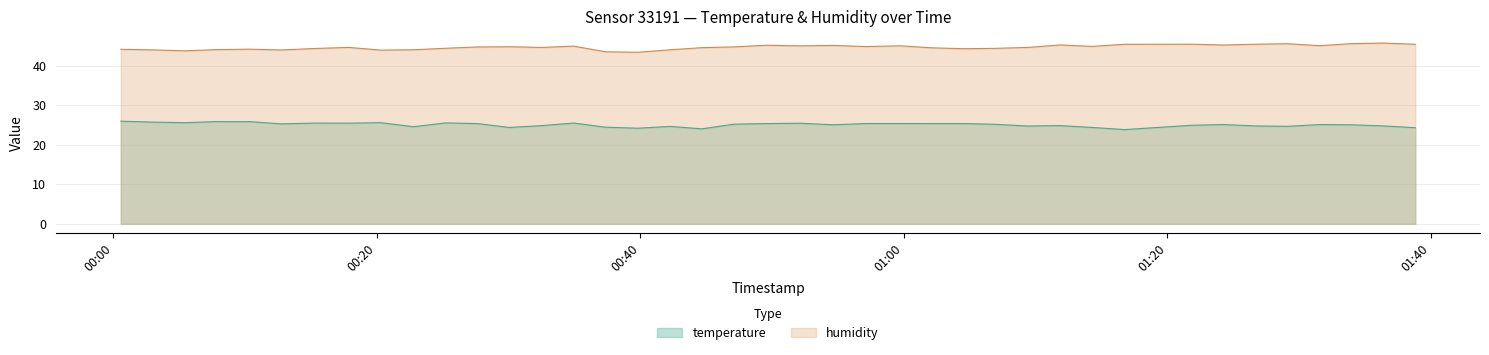

Does the chart display data point markers on the line(s)?

No